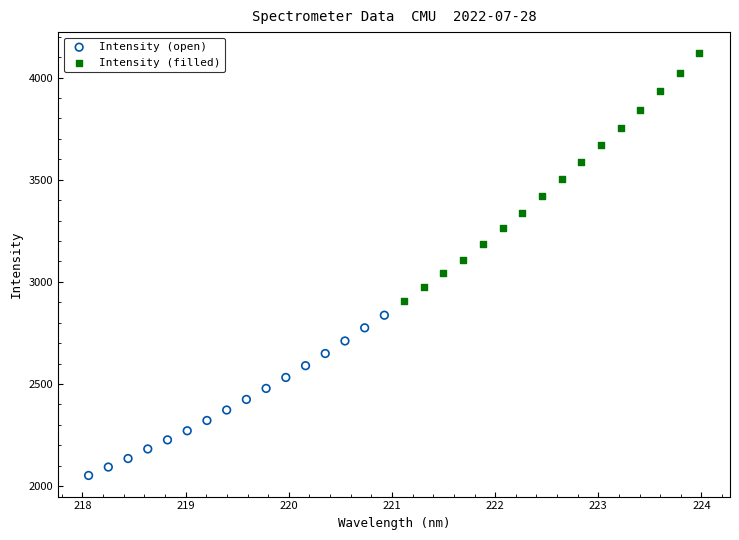

What are all the series names shown in the legend?

Intensity (open), Intensity (filled)